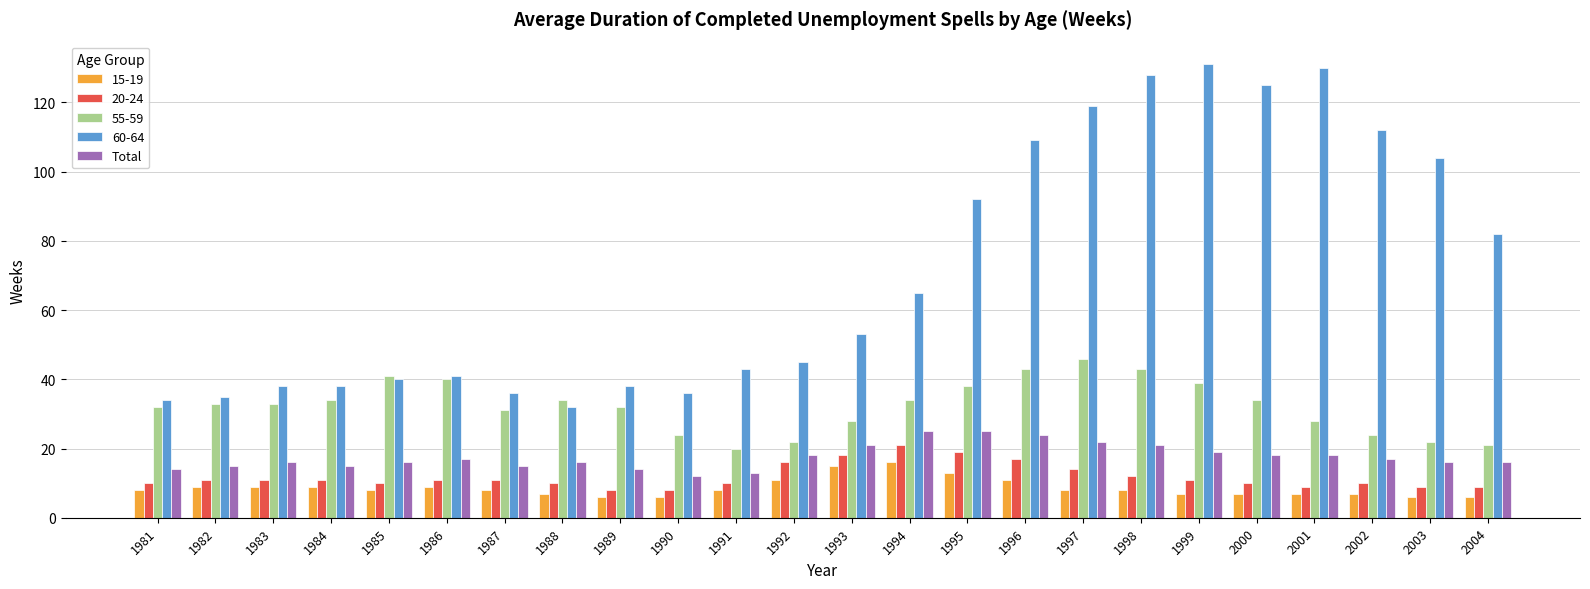

The 55-59 series shows 42 at 2001. True or false?

False